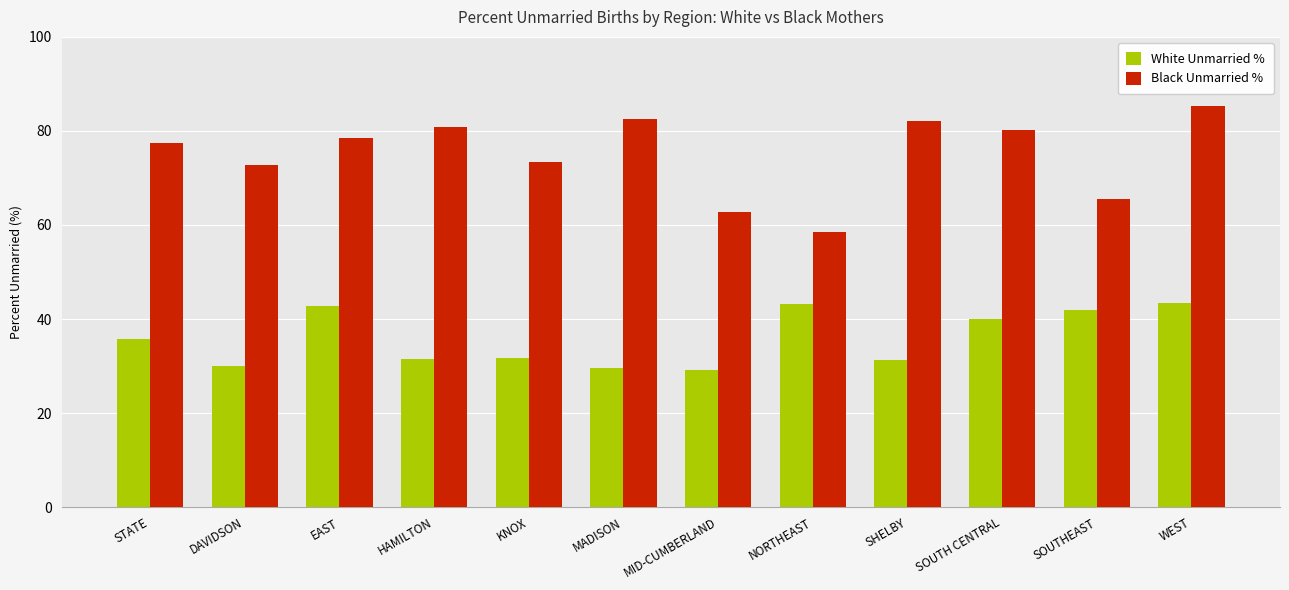

At which category is the sum across all series the highest?

WEST